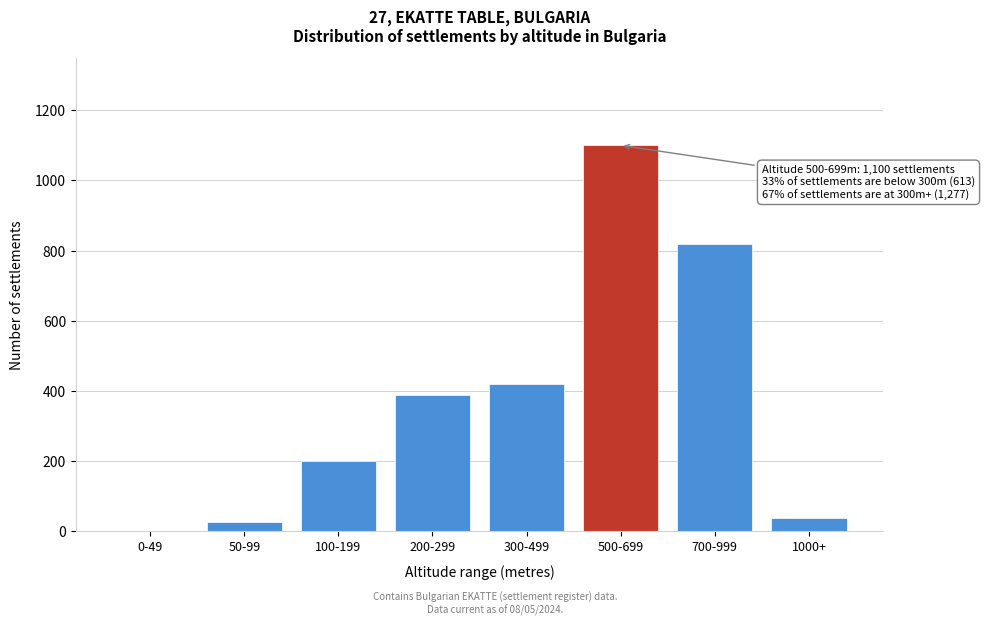

Reading right to left, extract all data points from this chart.

1000+=37	700-999=820	500-699=1100	300-499=420	200-299=388	100-199=199	50-99=26	0-49=0